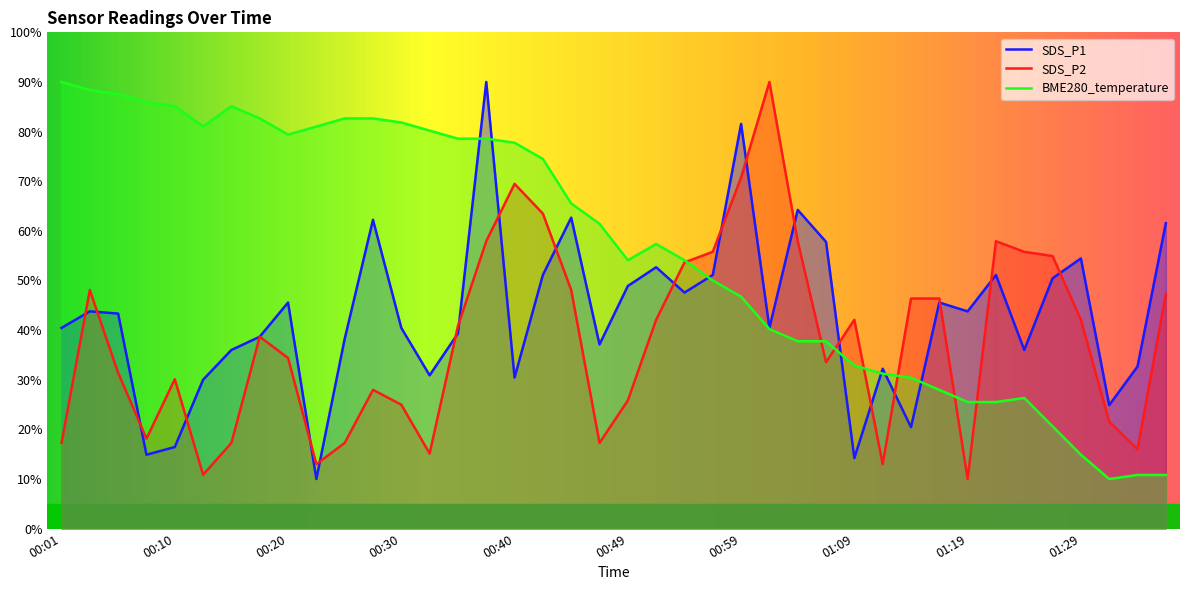

List the labels in order of SDS_P1 value, largest first.

00:37, 00:59, 01:04, 00:44, 00:27, 01:36, 01:06, 01:29, 00:52, 00:42, 00:57, 01:21, 01:26, 00:49, 00:54, 00:20, 01:16, 00:03, 01:19, 00:06, 00:01, 00:30, 01:02, 00:35, 00:18, 00:25, 00:47, 00:15, 01:24, 01:33, 01:11, 00:32, 00:40, 00:13, 01:31, 01:14, 00:10, 00:08, 01:09, 00:23